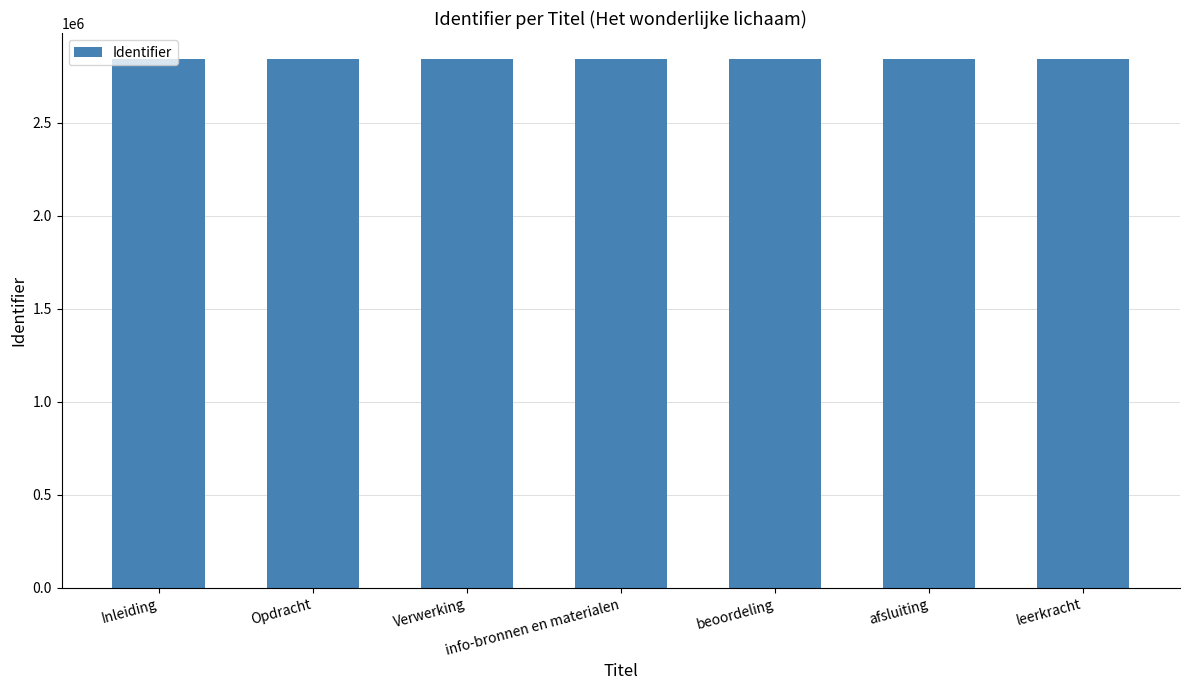

What is the ratio of the value at beoordeling to the value at leerkracht?

1.0